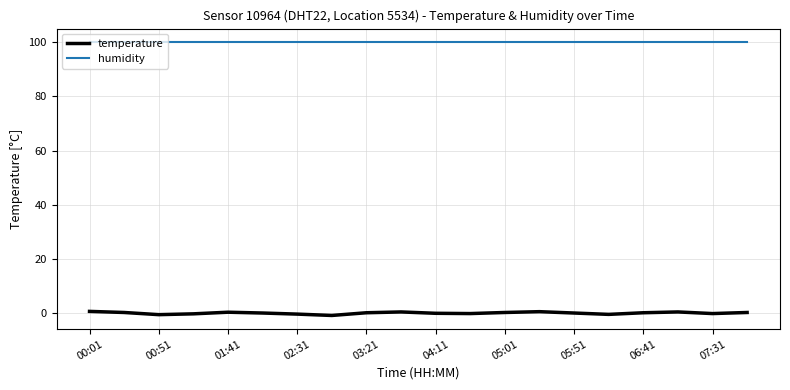

What is the average value of the humidity series?

99.9